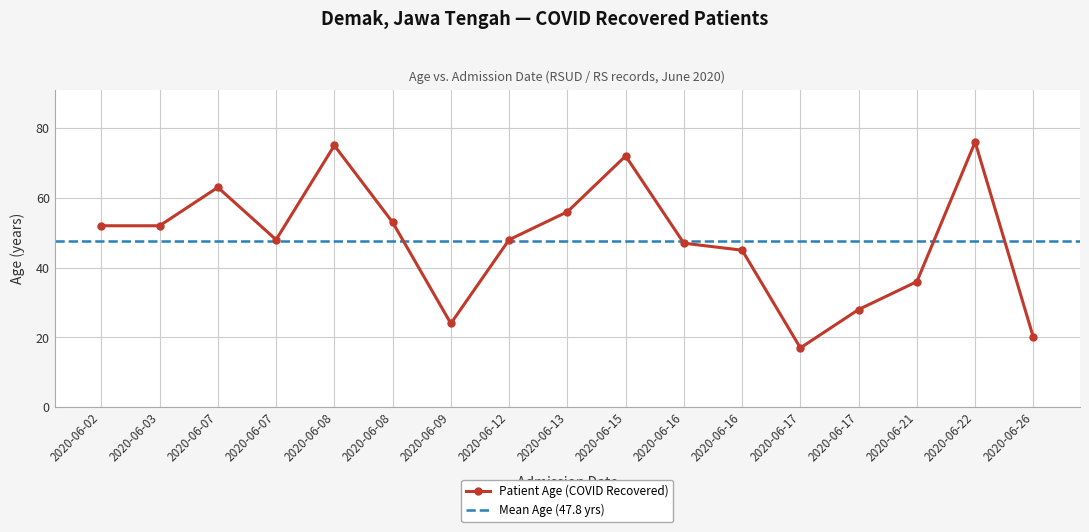

What value does the data have at 2020-06-13, to the nearest 10?

60